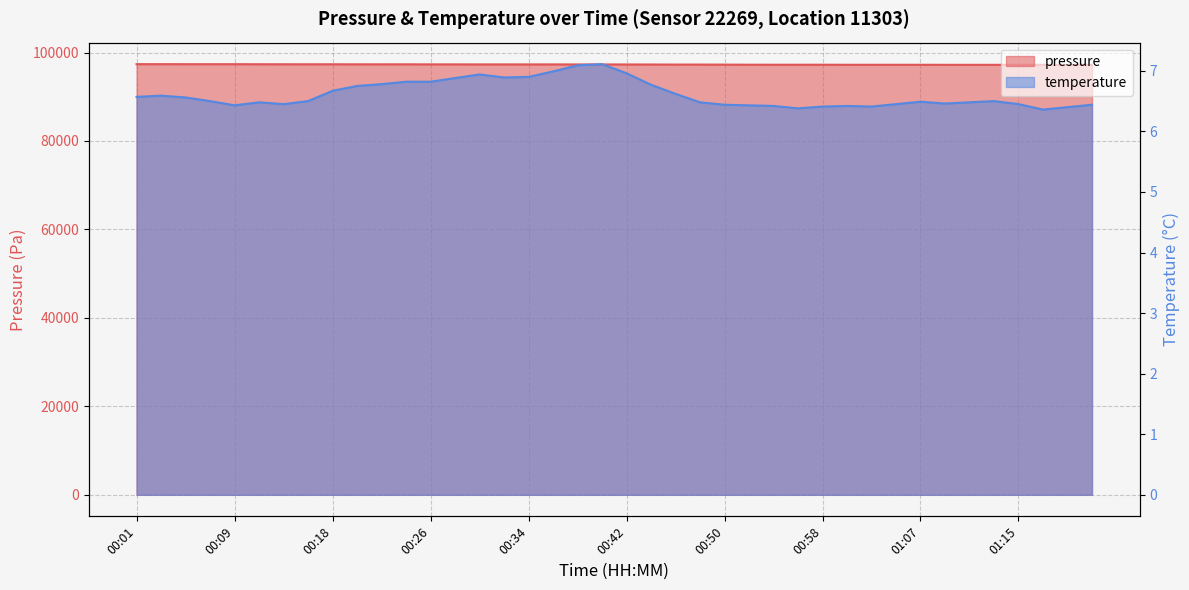

What is the sum of all pressure values?

3891566.1